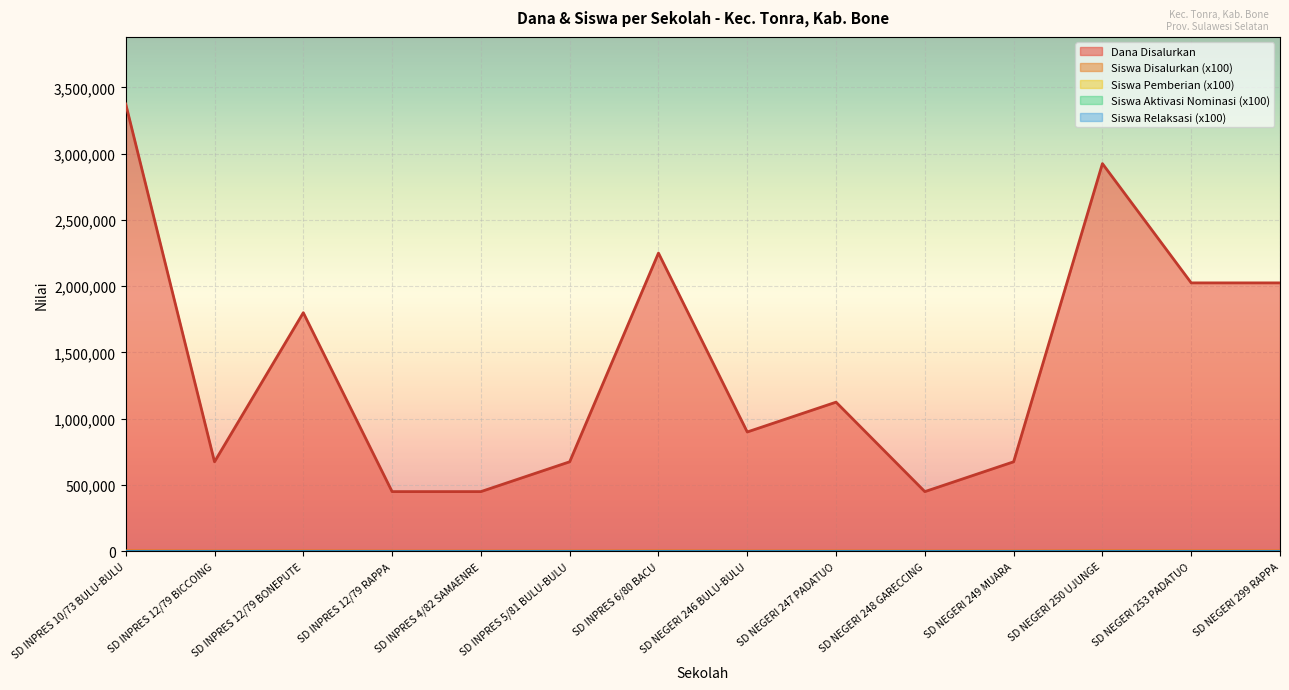

Rank the categories by Dana Disalurkan value from lowest to highest.

SD INPRES 12/79 RAPPA, SD INPRES 4/82 SAMAENRE, SD NEGERI 248 GARECCING, SD INPRES 12/79 BICCOING, SD INPRES 5/81 BULU-BULU, SD NEGERI 249 MUARA, SD NEGERI 246 BULU-BULU, SD NEGERI 247 PADATUO, SD INPRES 12/79 BONEPUTE, SD NEGERI 253 PADATUO, SD NEGERI 299 RAPPA, SD INPRES 6/80 BACU, SD NEGERI 250 UJUNGE, SD INPRES 10/73 BULU-BULU